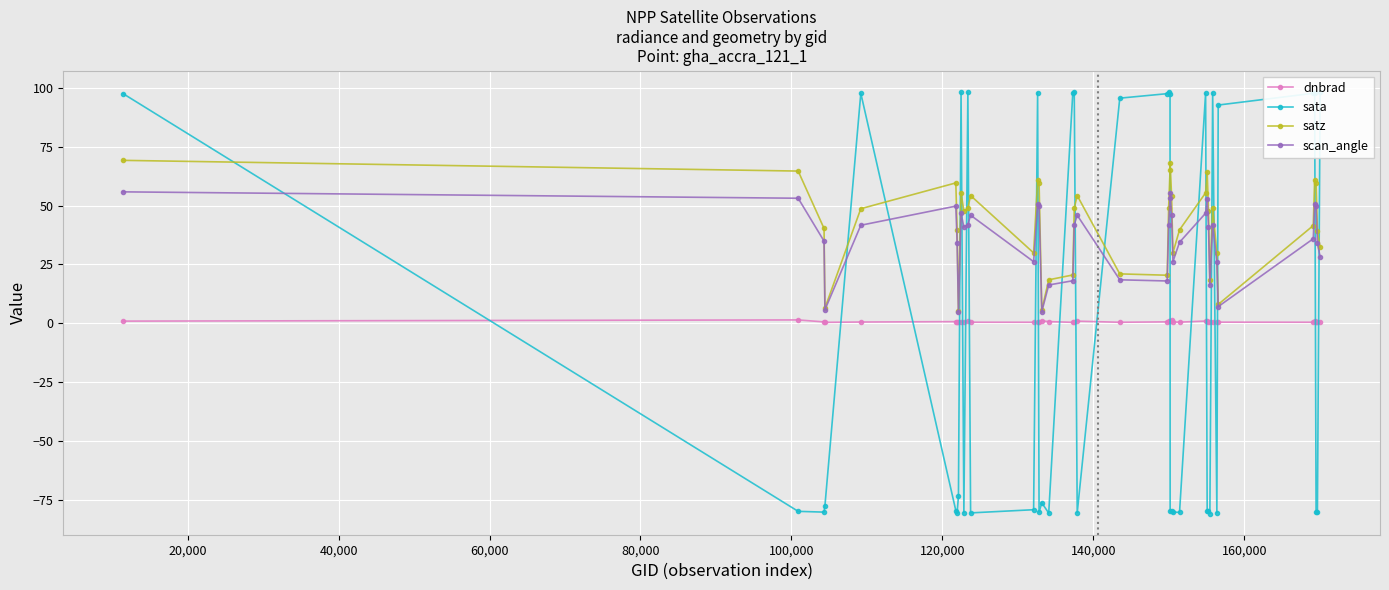

Does the chart have visible grid lines?

Yes